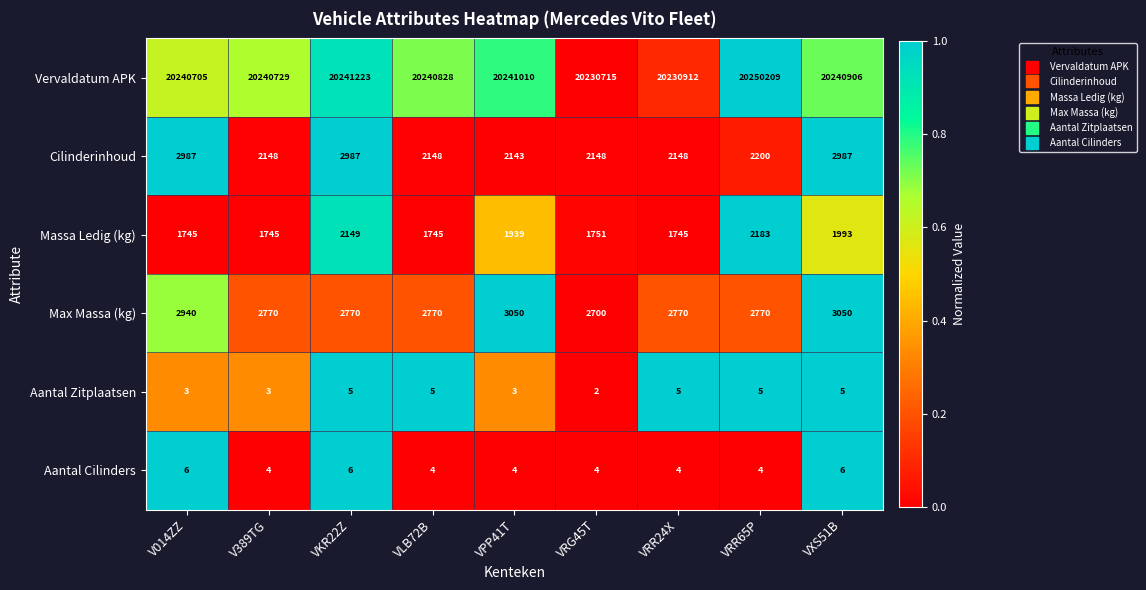

At how many categories does at least one series exceed 7170951?

9